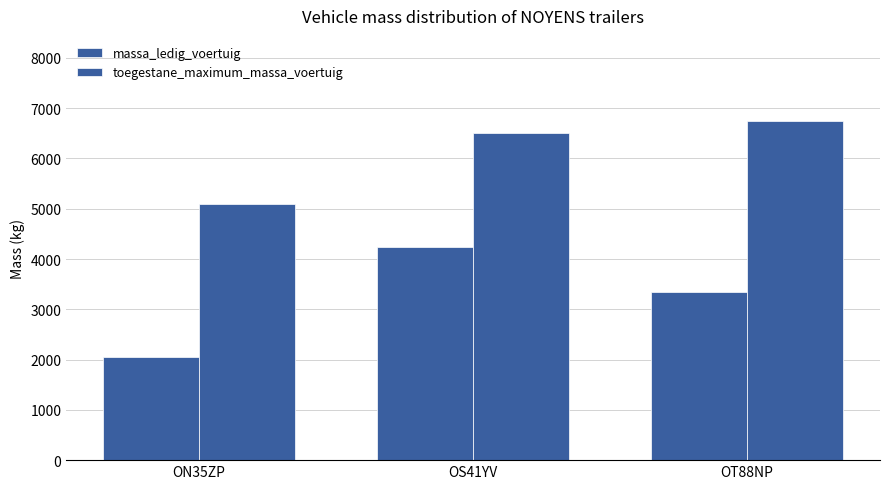

How many distinct data groups are displayed?

2